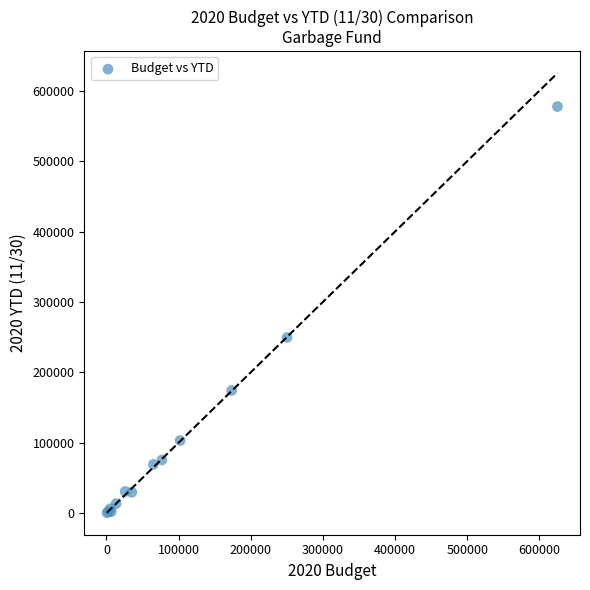

What Y value in the scatter plot is closest to 288977?

249455.3